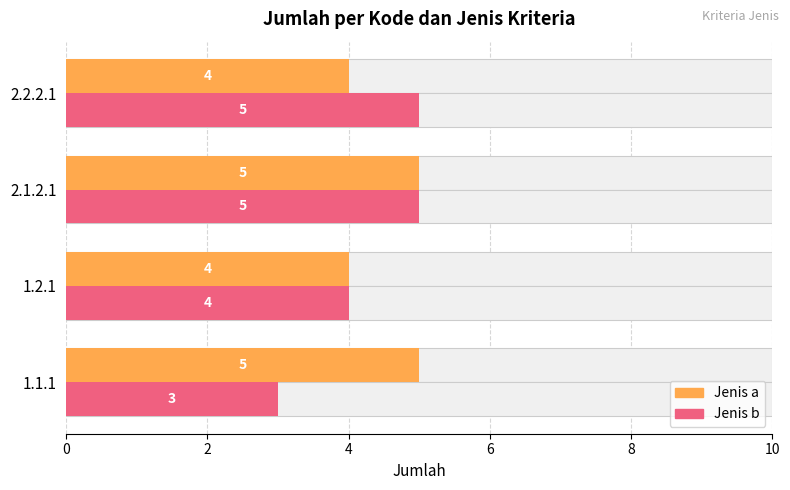

What are all the series names shown in the legend?

a, b